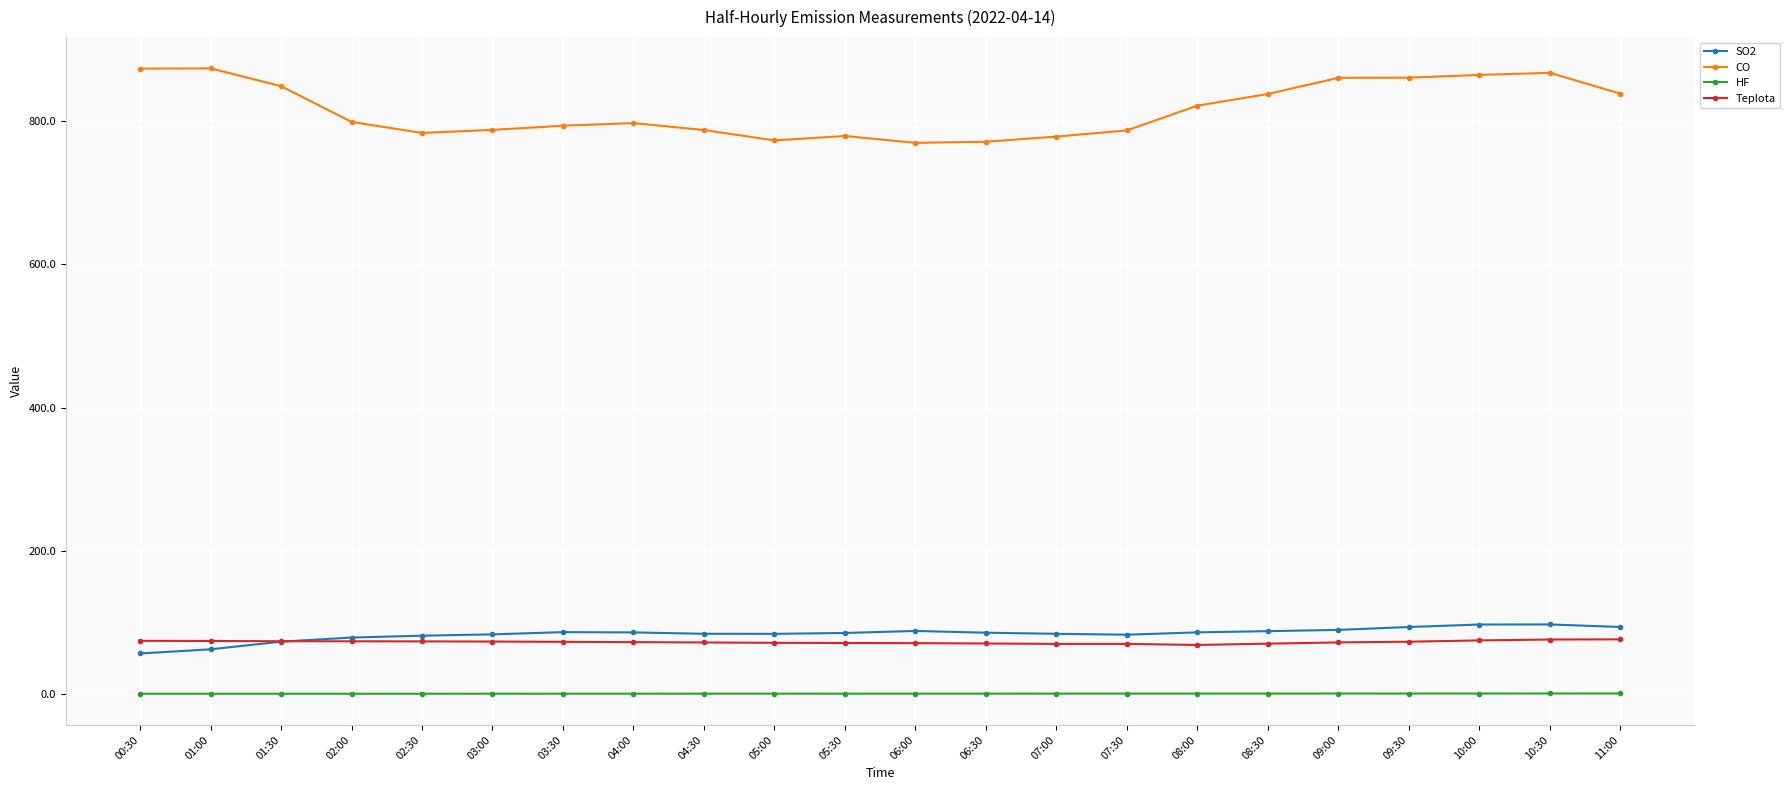

What is the maximum value shown in the chart?

873.9